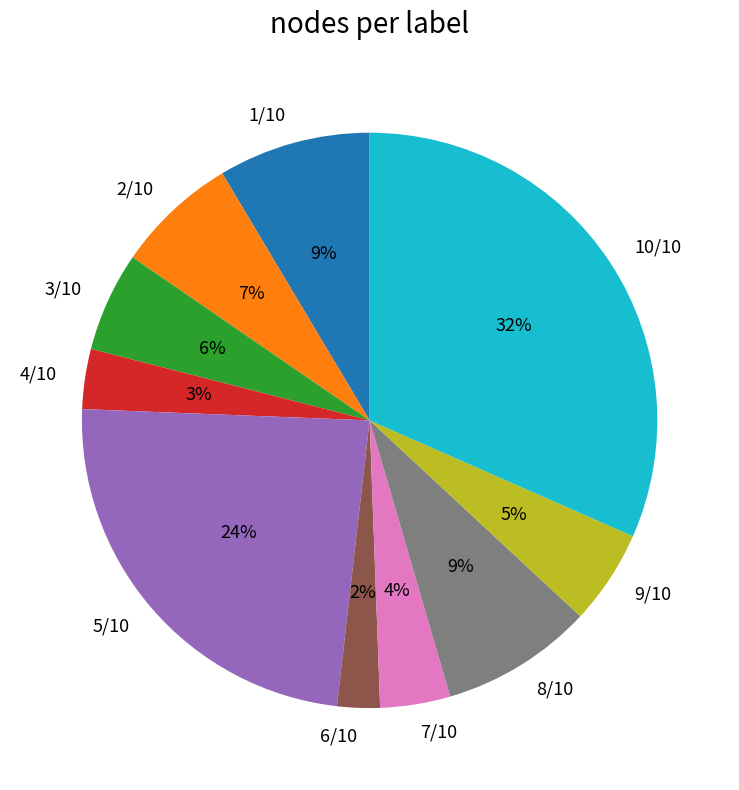

Does any single category account for the majority?

No